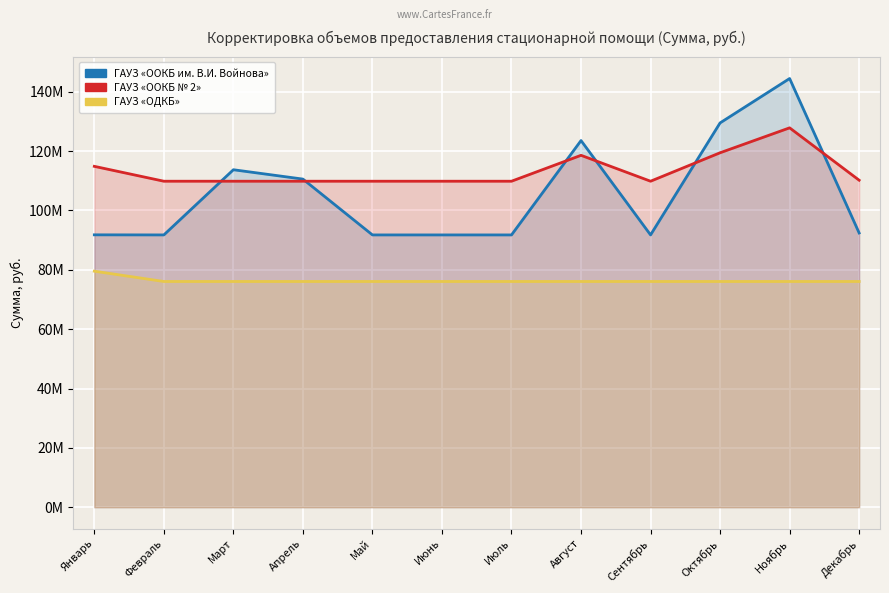

True or false: ГАУЗ «ОДКБ» and ГАУЗ «OOКБ № 2» cross at least once.

False